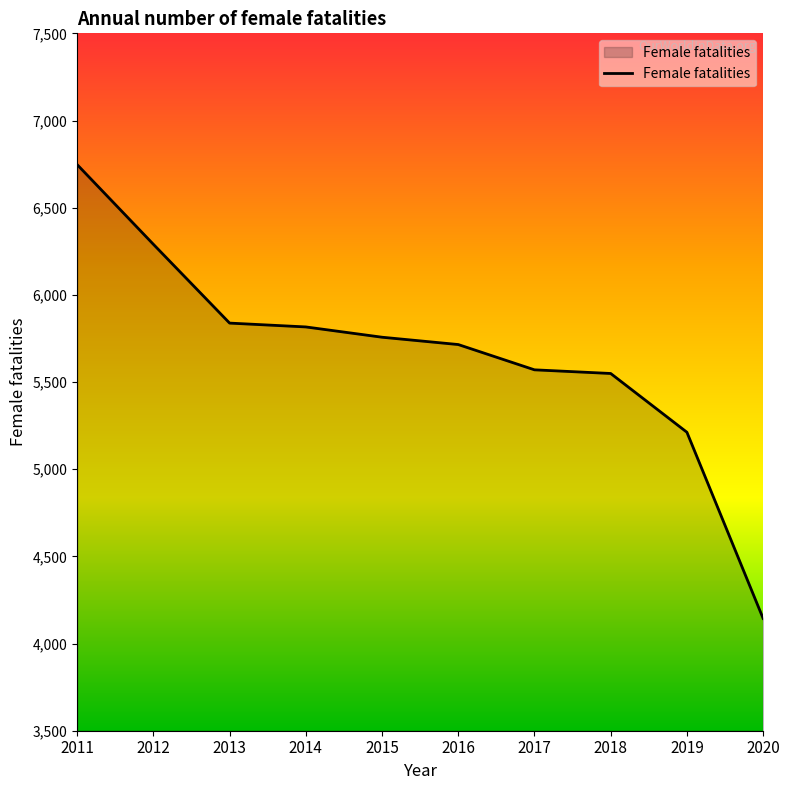

Is it true that the value at 2013 is 5838?

True